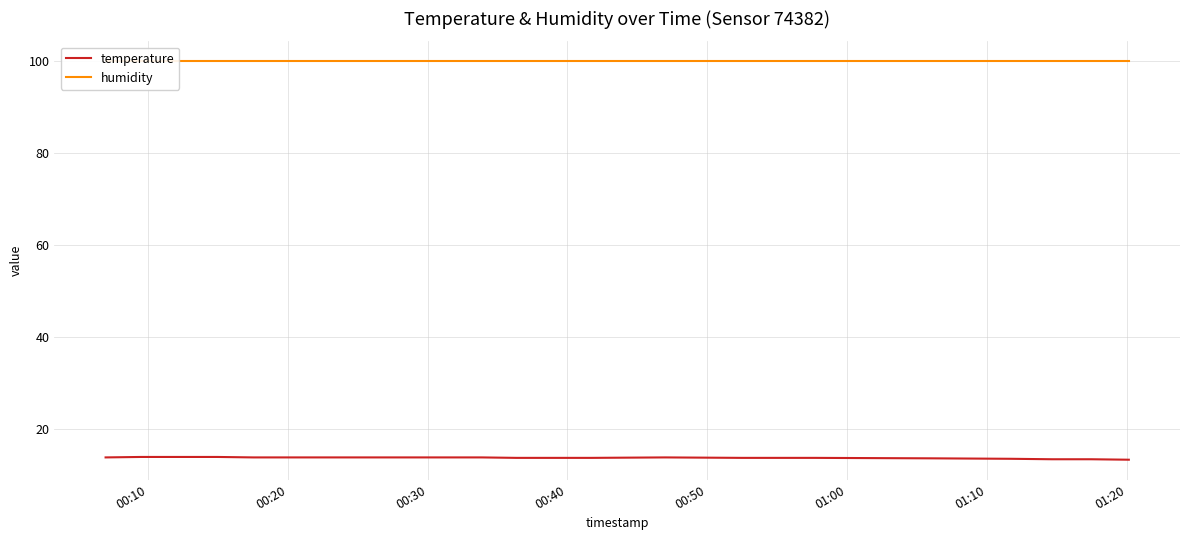

What is the label of the 15th point from the right?

01:00